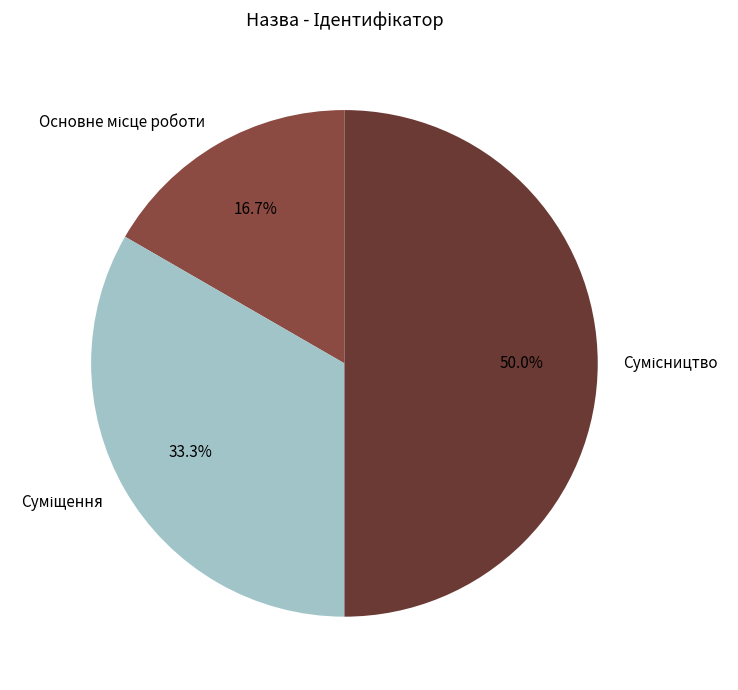

Which slice is the largest?

Сумісництво